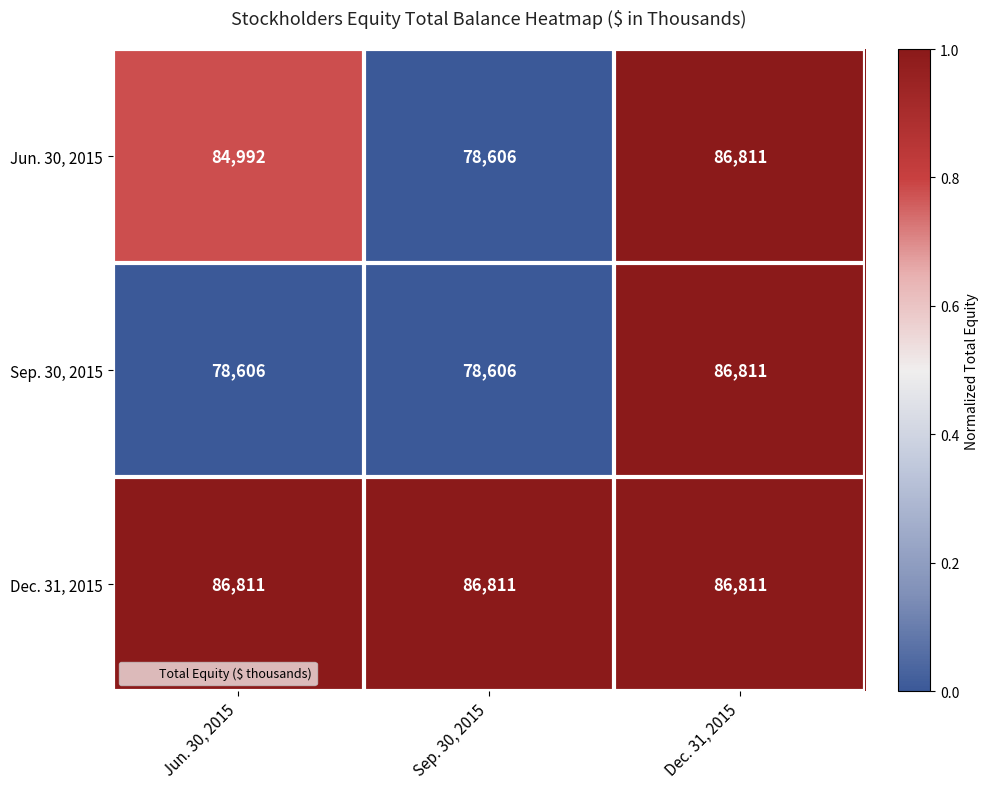

Reading left to right, transcribe all the data shown in this chart.

Jun. 30, 2015: 84992	78606	86811
Sep. 30, 2015: 78606	78606	86811
Dec. 31, 2015: 86811	86811	86811